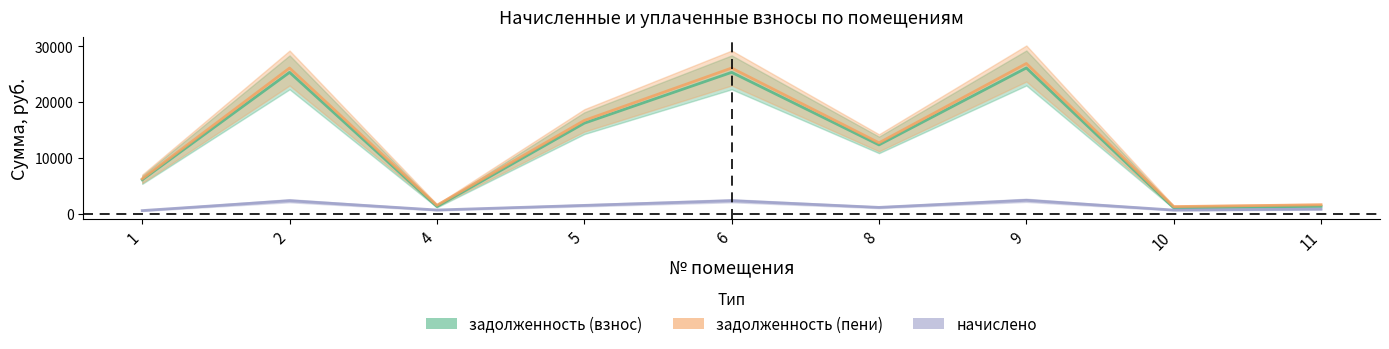

Is the value of начислено at 11 greater than the value of задолженность (взнос) at 10?

No